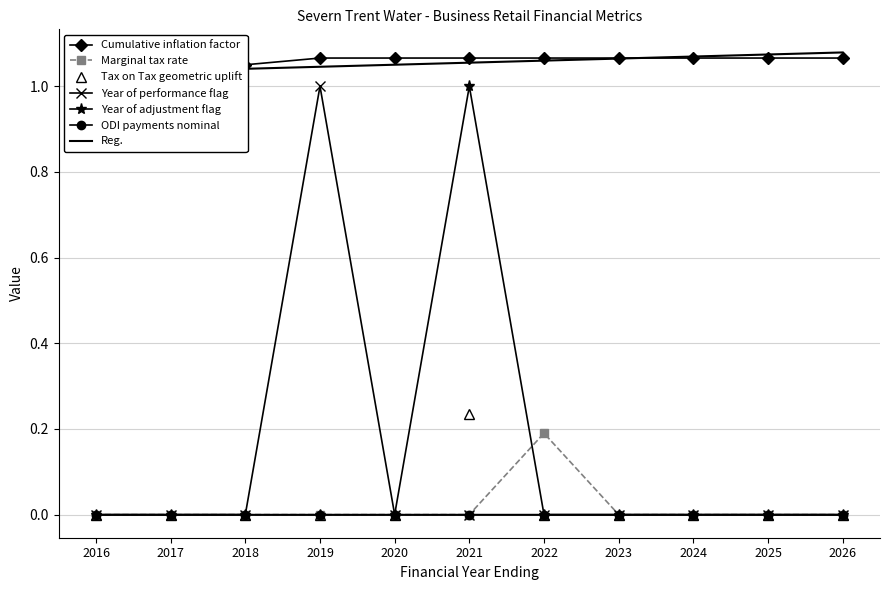

How many categories are shown in the chart?

11